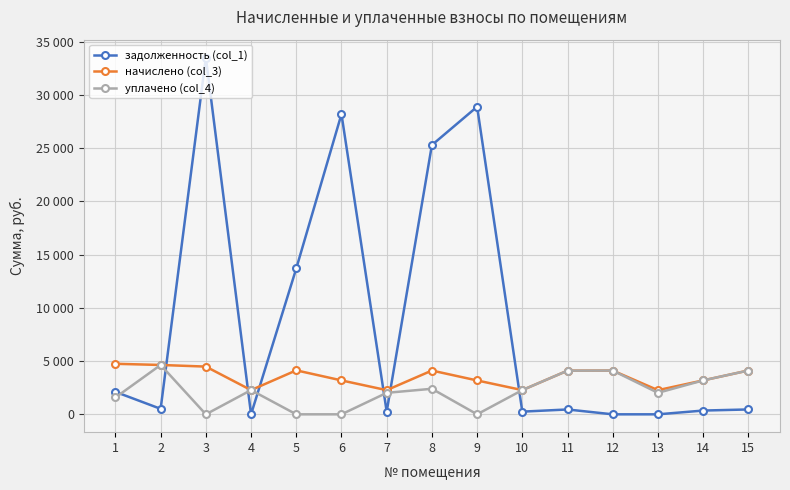

Does the chart have visible grid lines?

Yes